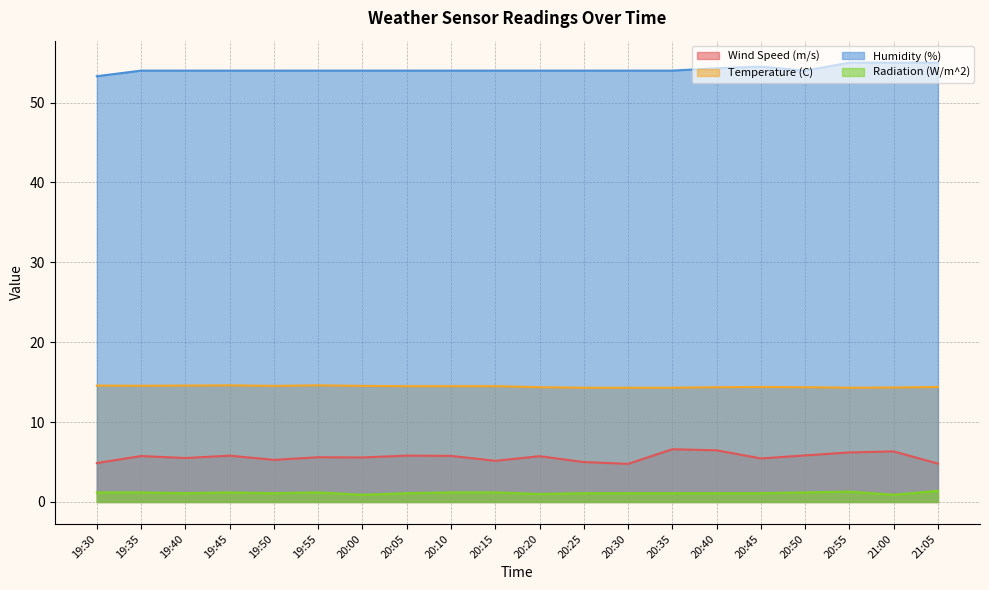

The value of Radiation (W/m^2) at 19:40 is 1.1. True or false?

True